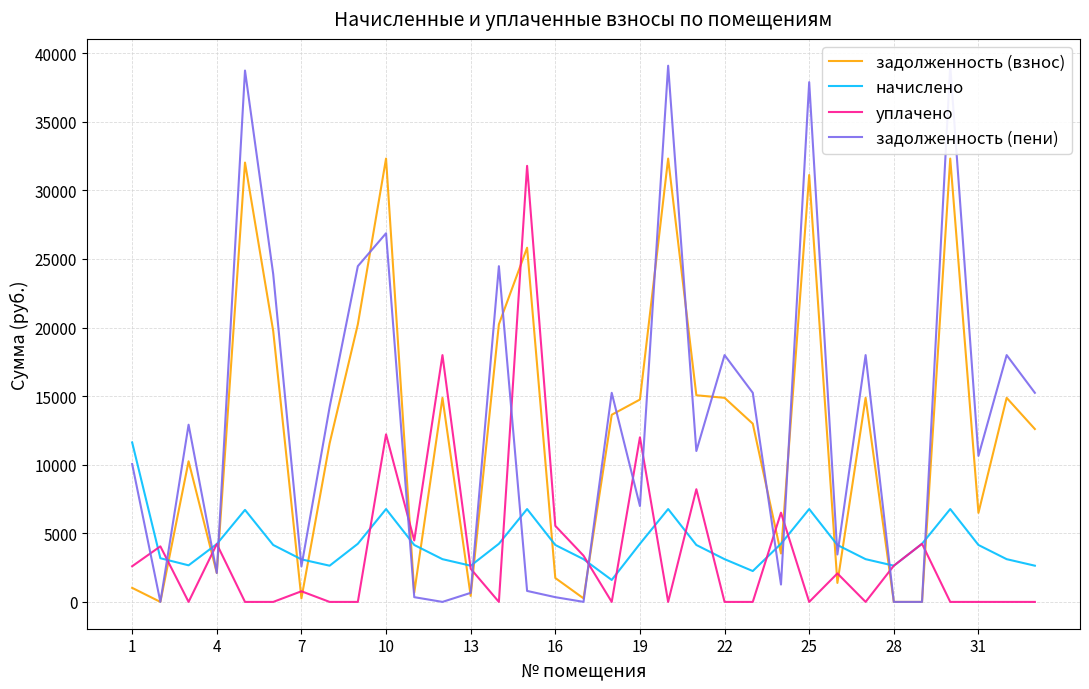

What is the maximum value for уплачено?

31790.8